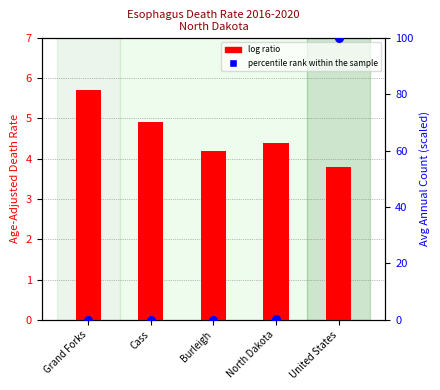

Which series has the largest Y range (max minus min)?

percentile rank within the sample